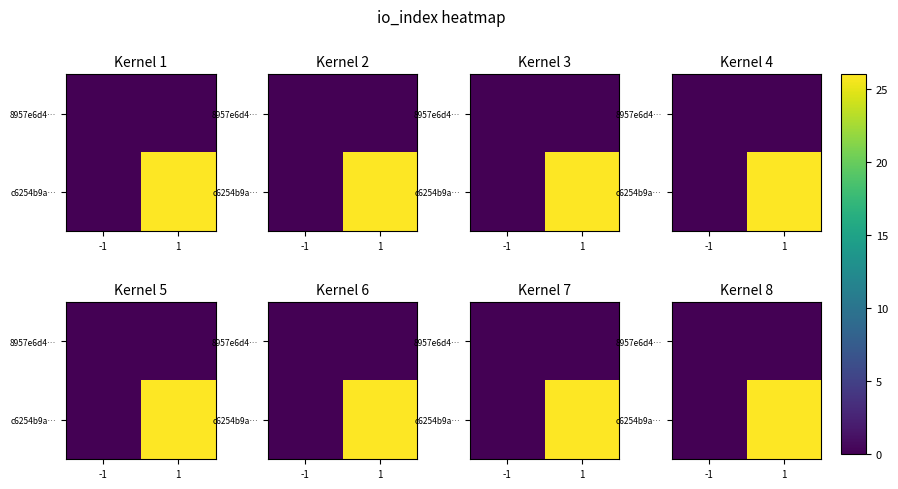

List the labels in order of c6254b9a… value, largest first.

1, -1